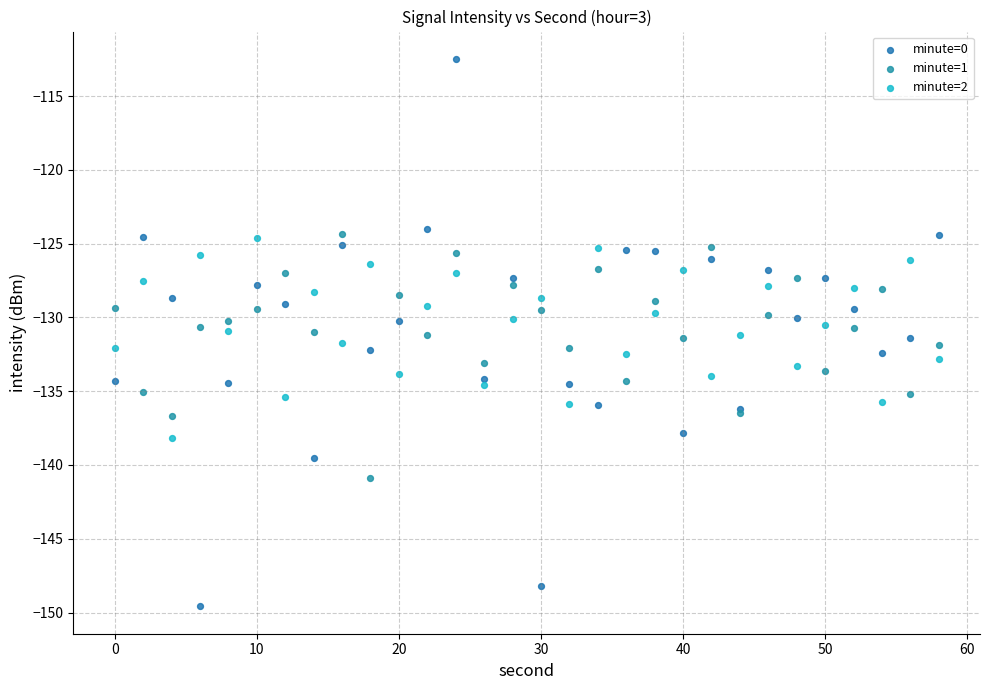

What is the X range (max minus min) for the scatter plot?

58.0